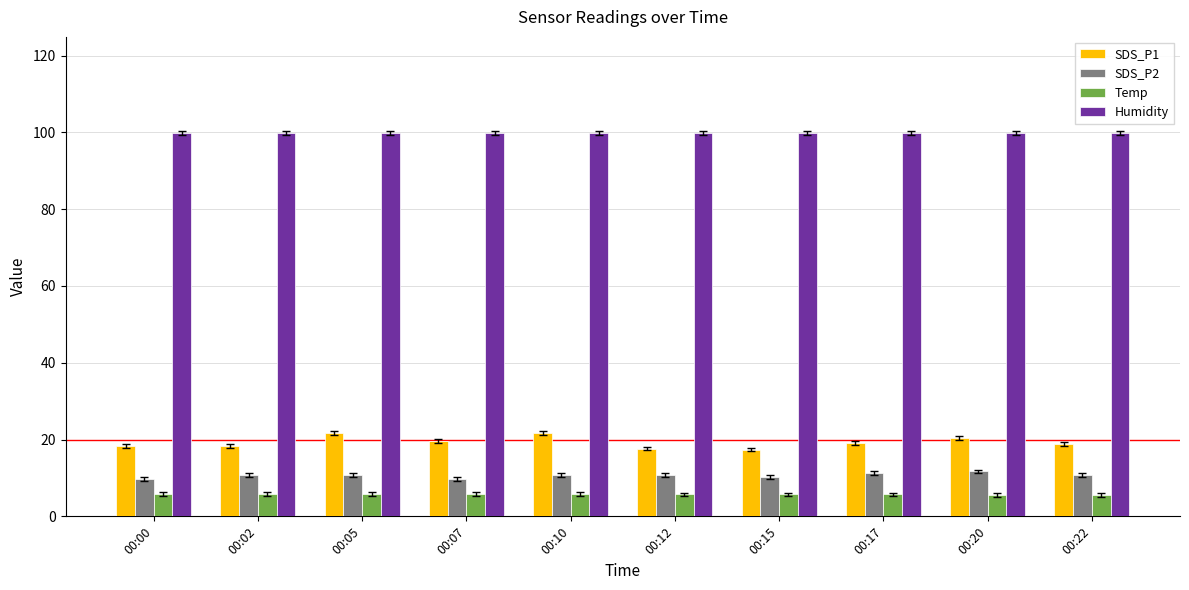

What is the greatest value displayed?

99.9